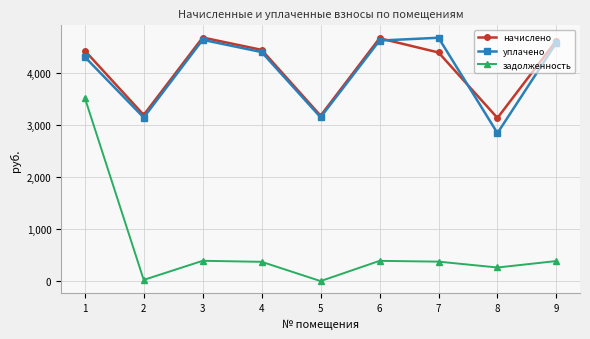

The value of задолженность at 3 is 389.3. True or false?

True